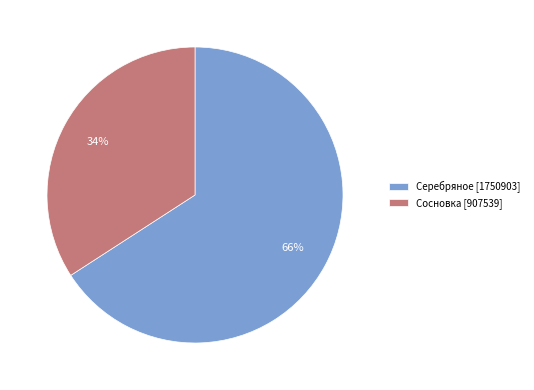

Count the number of slices in the pie.

2